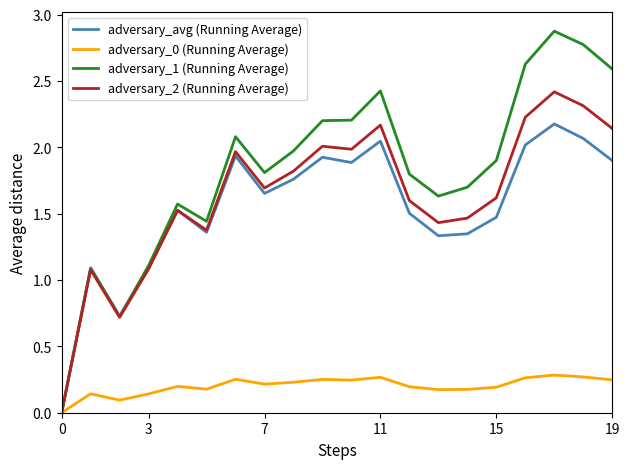

Which series has the largest total across all categories?

adversary_1 (Running Average)